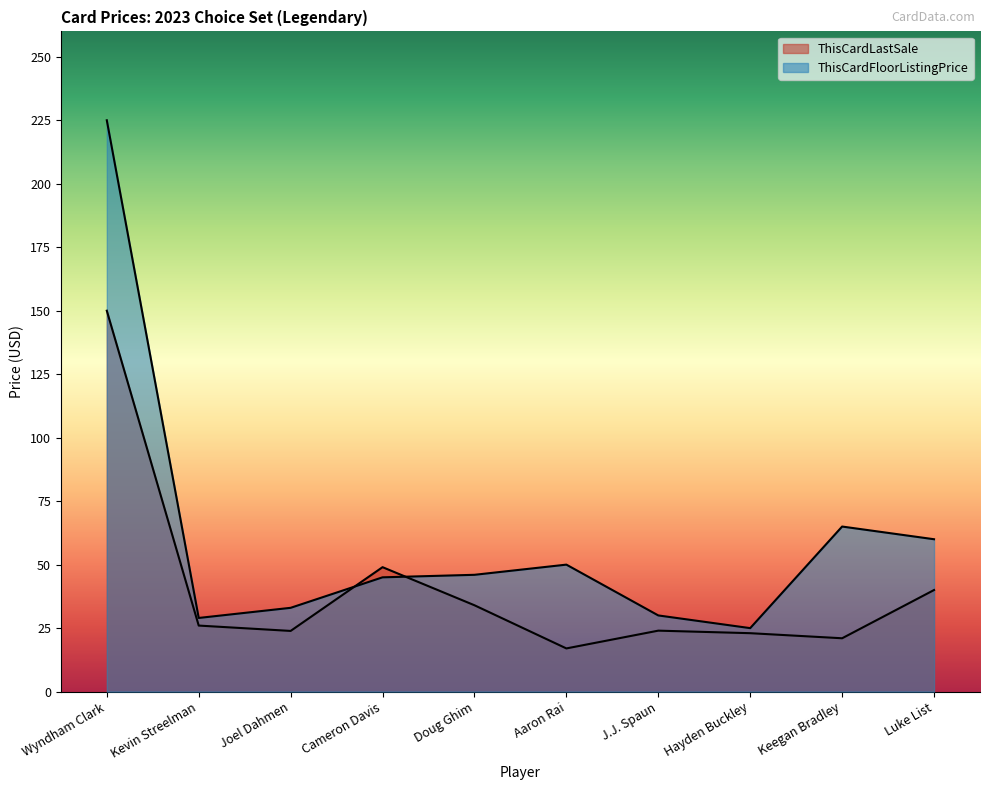

Which series has the largest total across all categories?

ThisCardFloorListingPrice